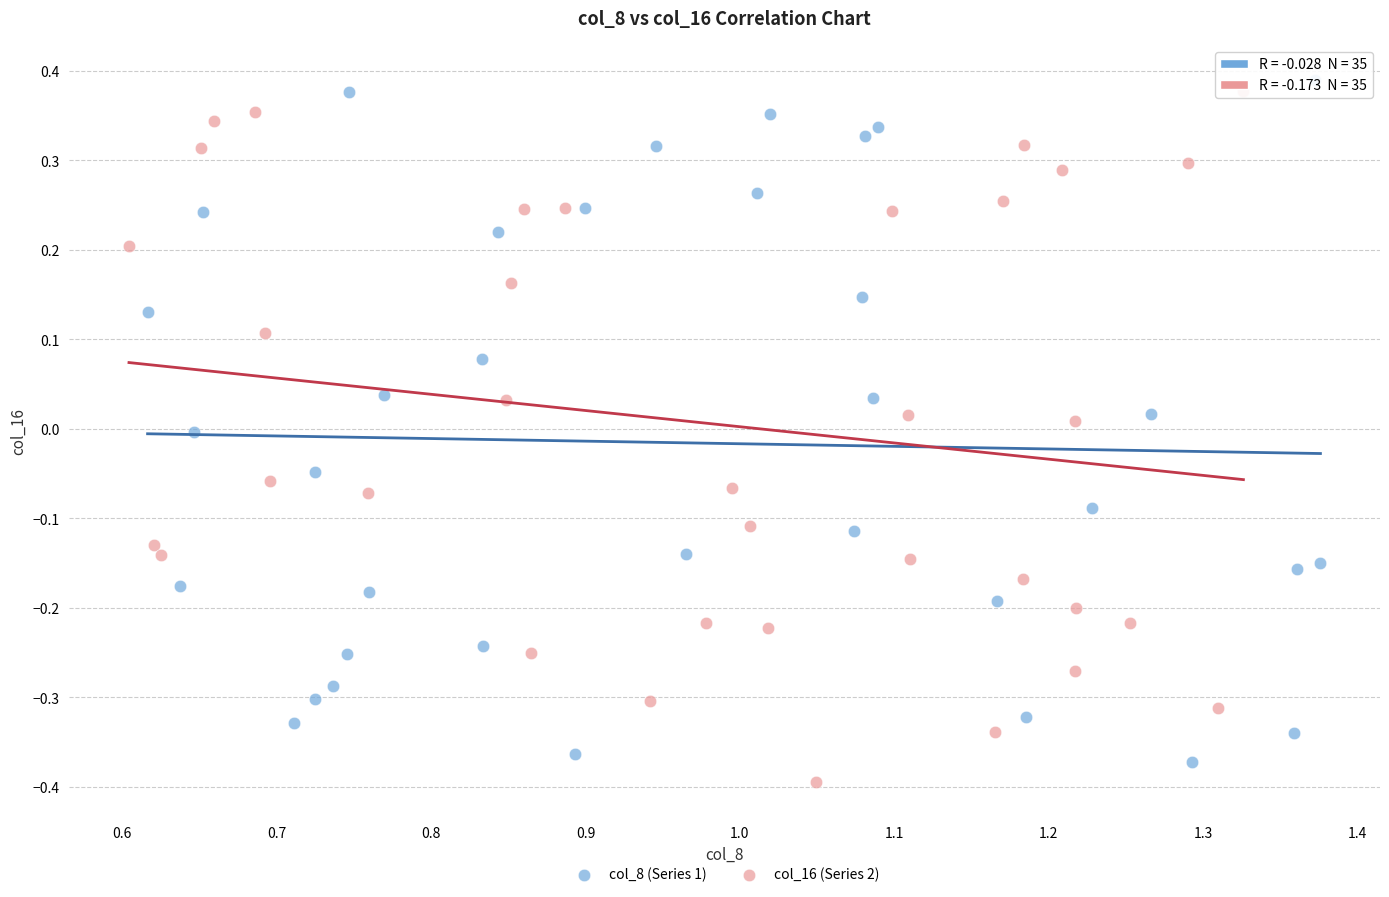

Which series contains the highest Y value?

col_8 (Series 1)